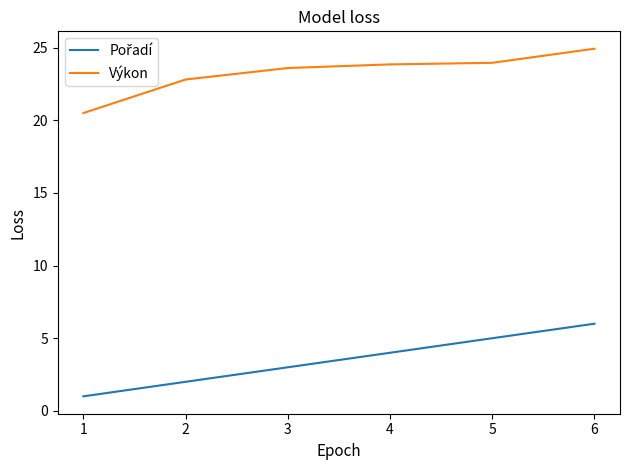

How many distinct data groups are displayed?

2